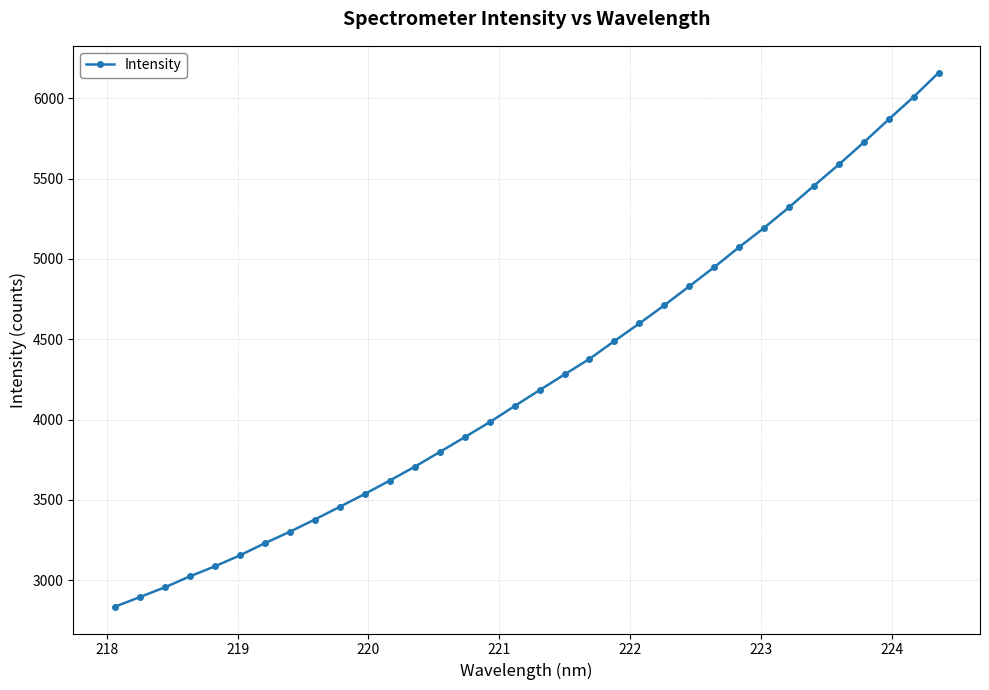

What is the average value?

4257.5